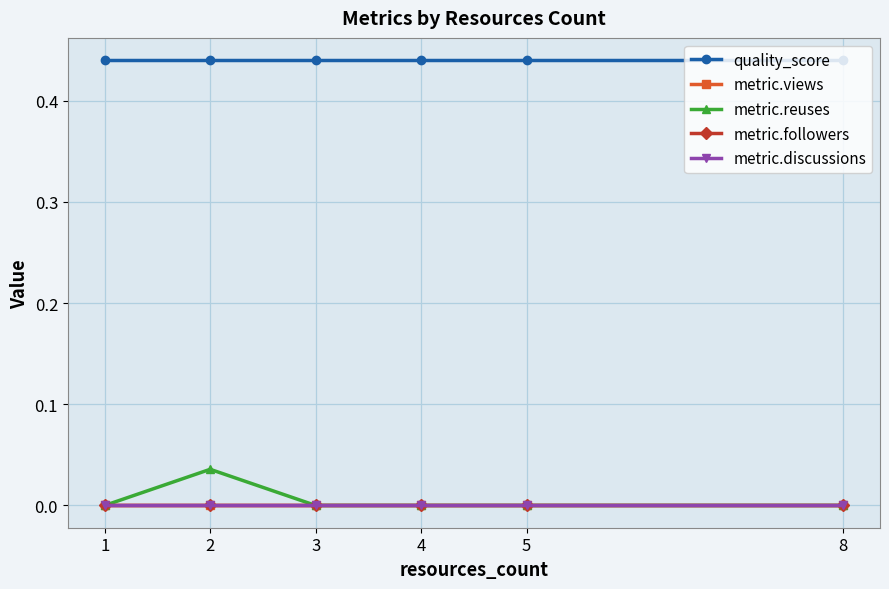

Is this an area chart (filled region under the line)?

No